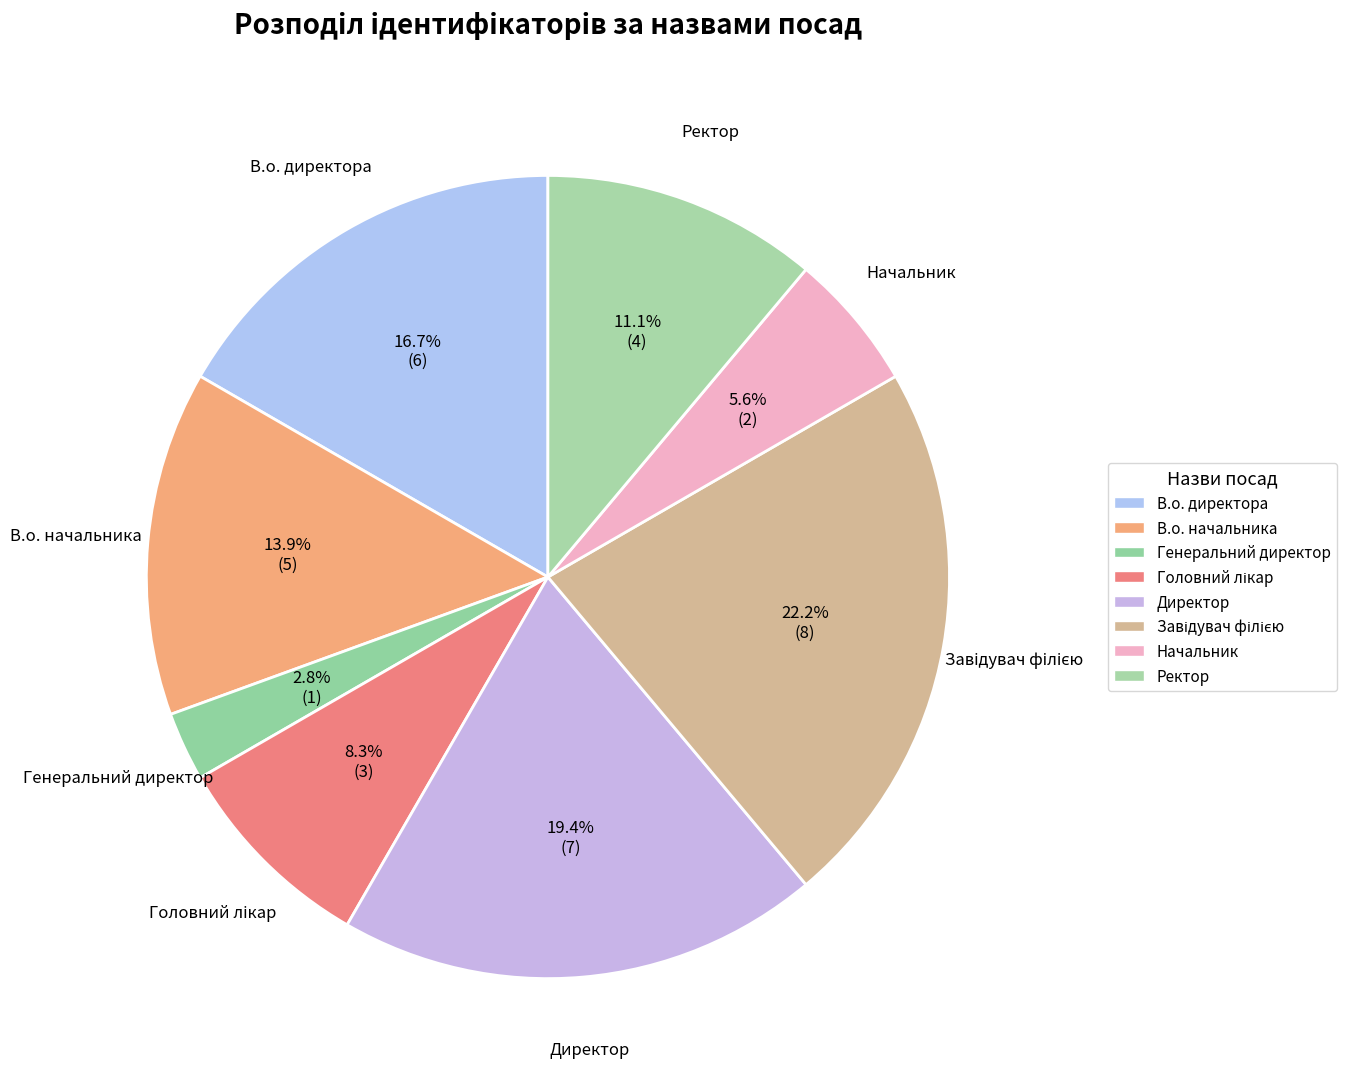

What is the total percentage of Генеральний директор and Директор?

22.2%